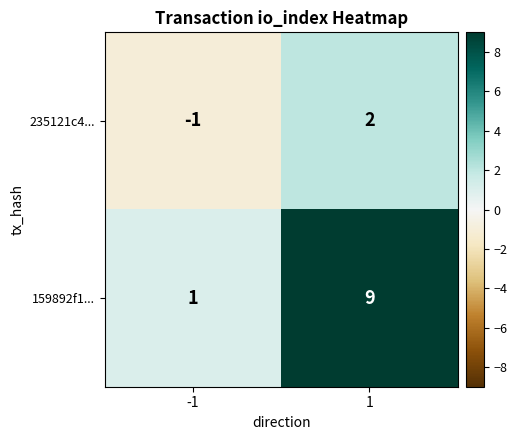

Which series has the largest total across all categories?

159892f1...